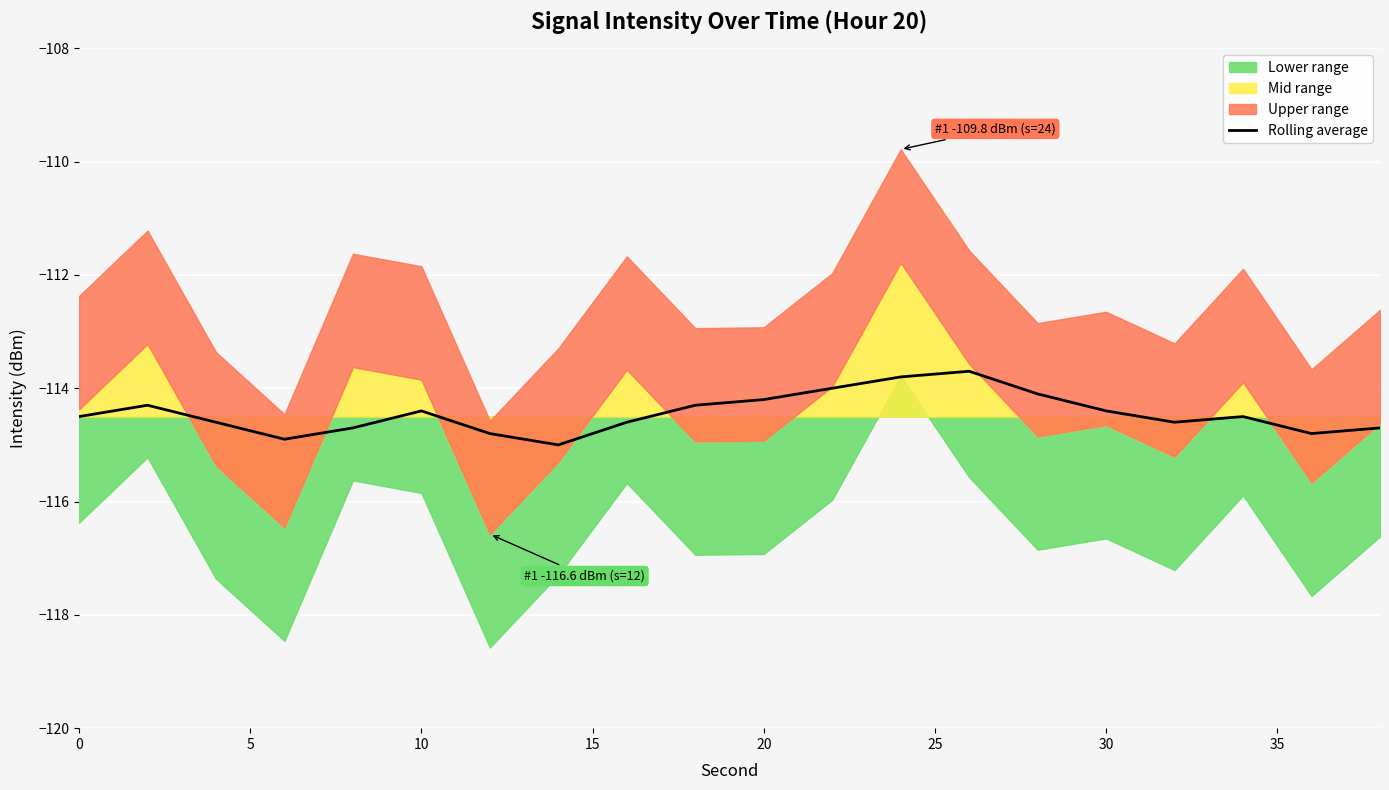

What is the lowest value of the Rolling average series?

-115.0